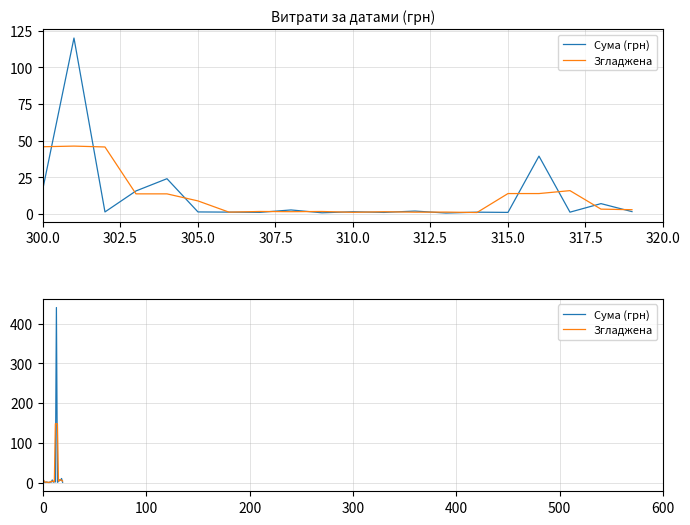

What is the average value of the Сума (грн) series?

25.0